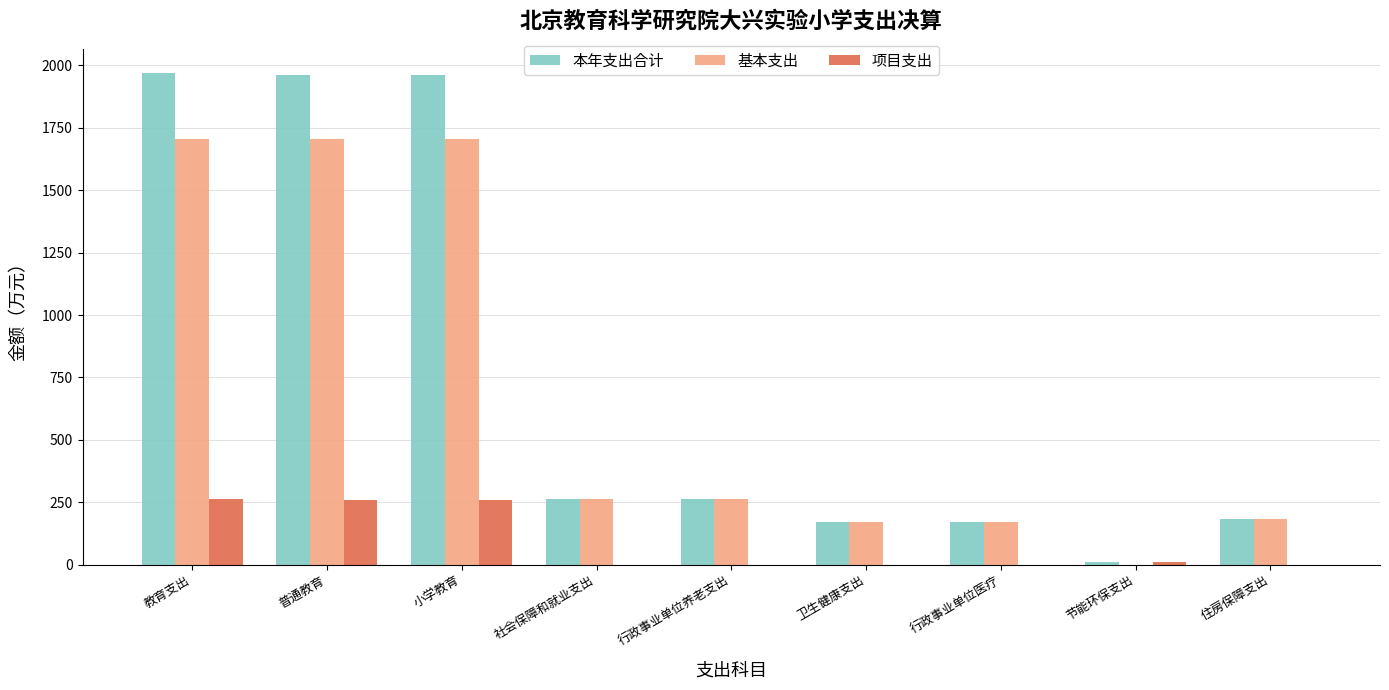

True or false: 项目支出 has a value of 0.0 at 行政事业单位医疗.

True